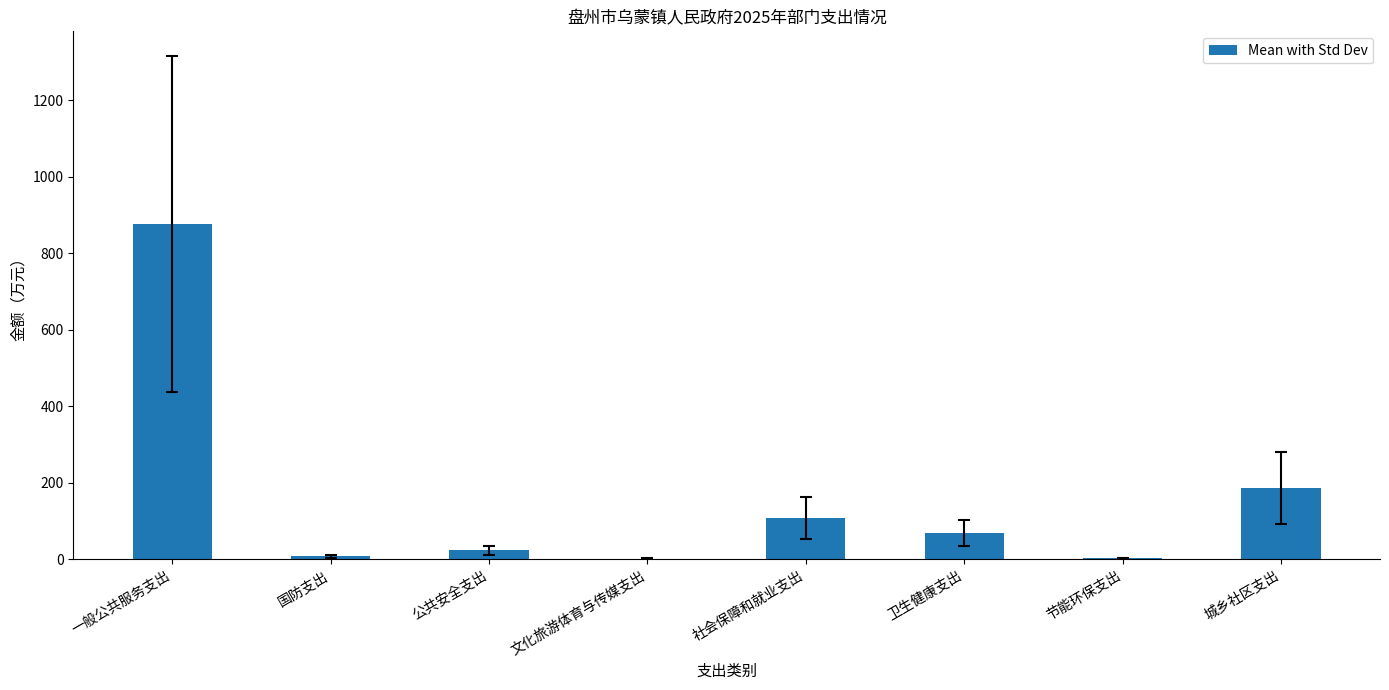

The chart shows a value of 28.2 at 社会保障和就业支出. True or false?

False